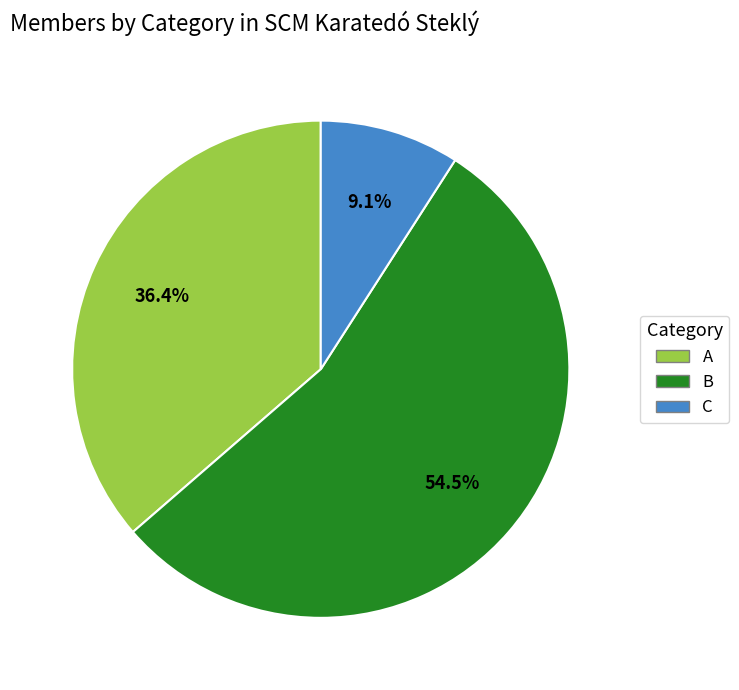

Does C account for over 50% of the chart?

No